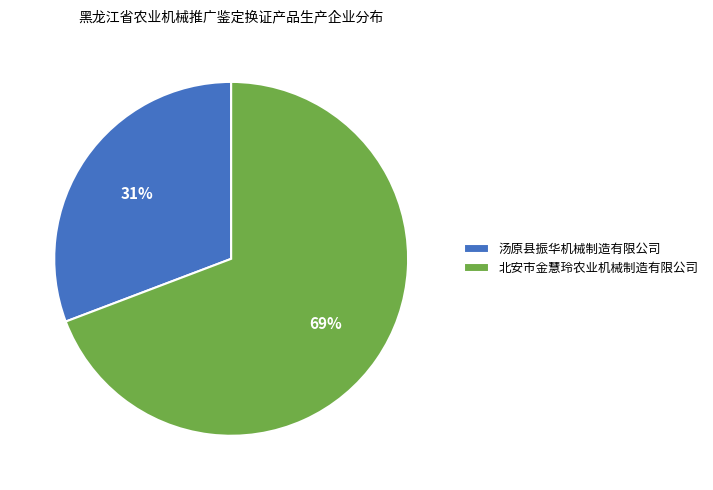

Count the number of slices in the pie.

2